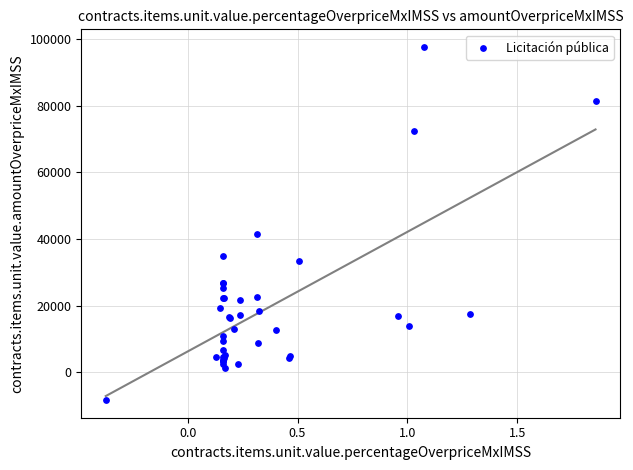

What Y value in the scatter plot is closest to 44629?

41358.6